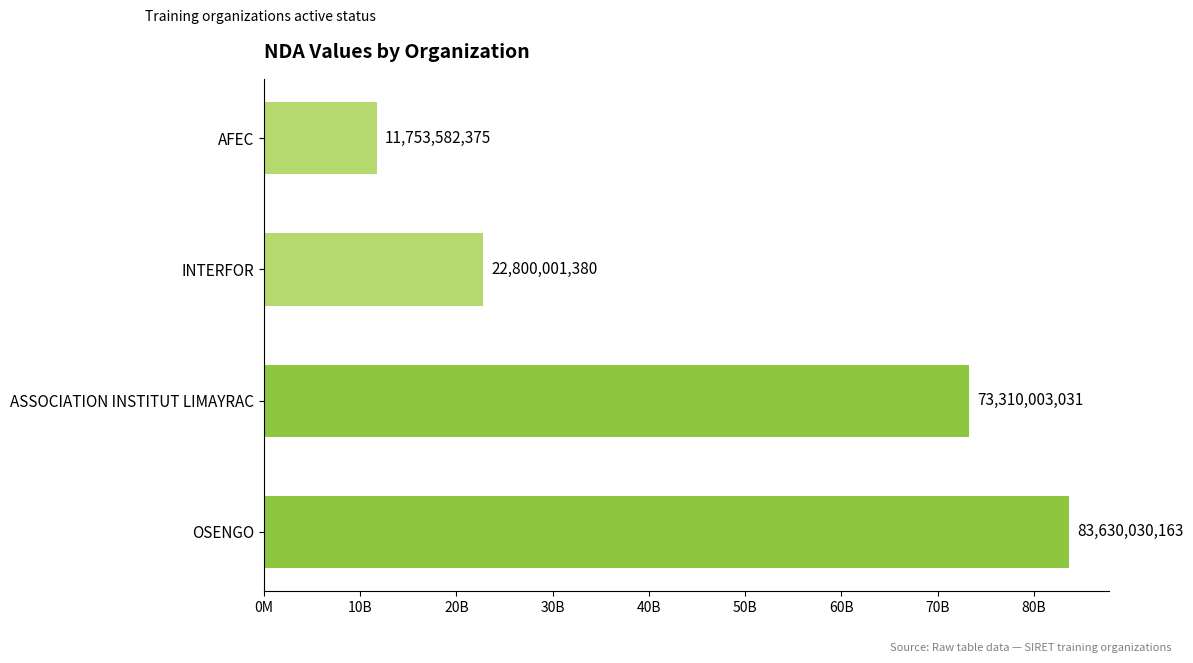

At which label is the value closest to 47691806269?

INTERFOR